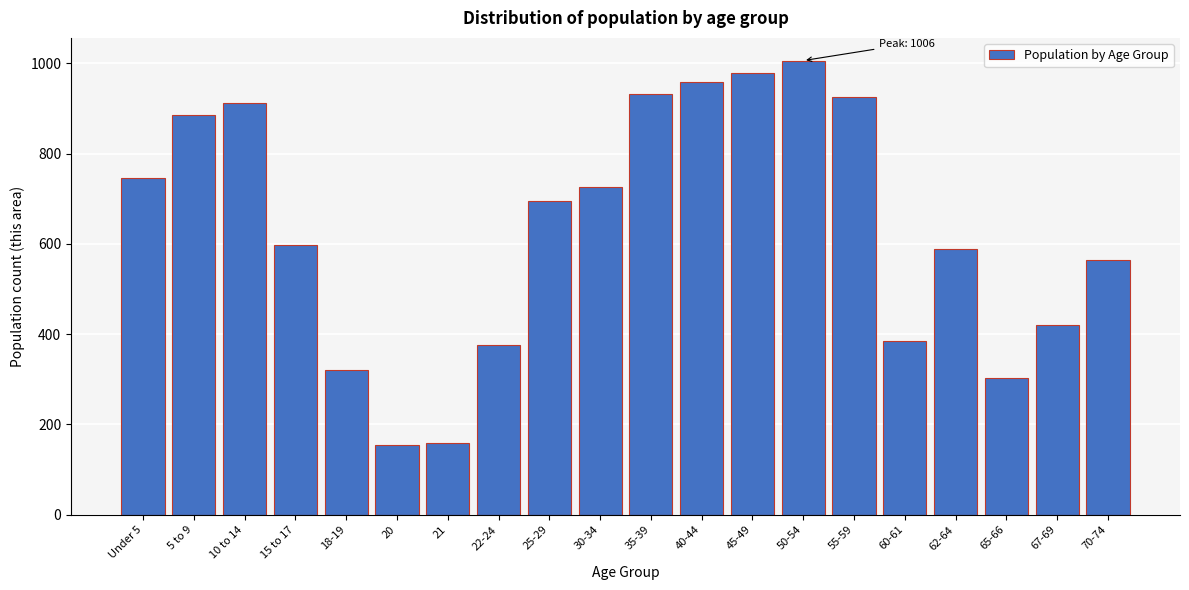

What is the maximum value shown in the chart?

1006